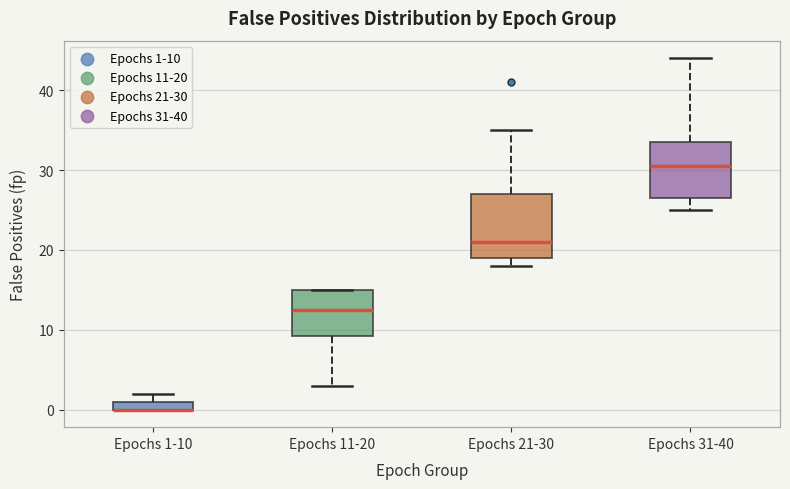

Where is the lower edge of the box for Epochs 1-10 on the y-axis? The values are not printed on the chart, so give them approximately, as read against the axis.

0